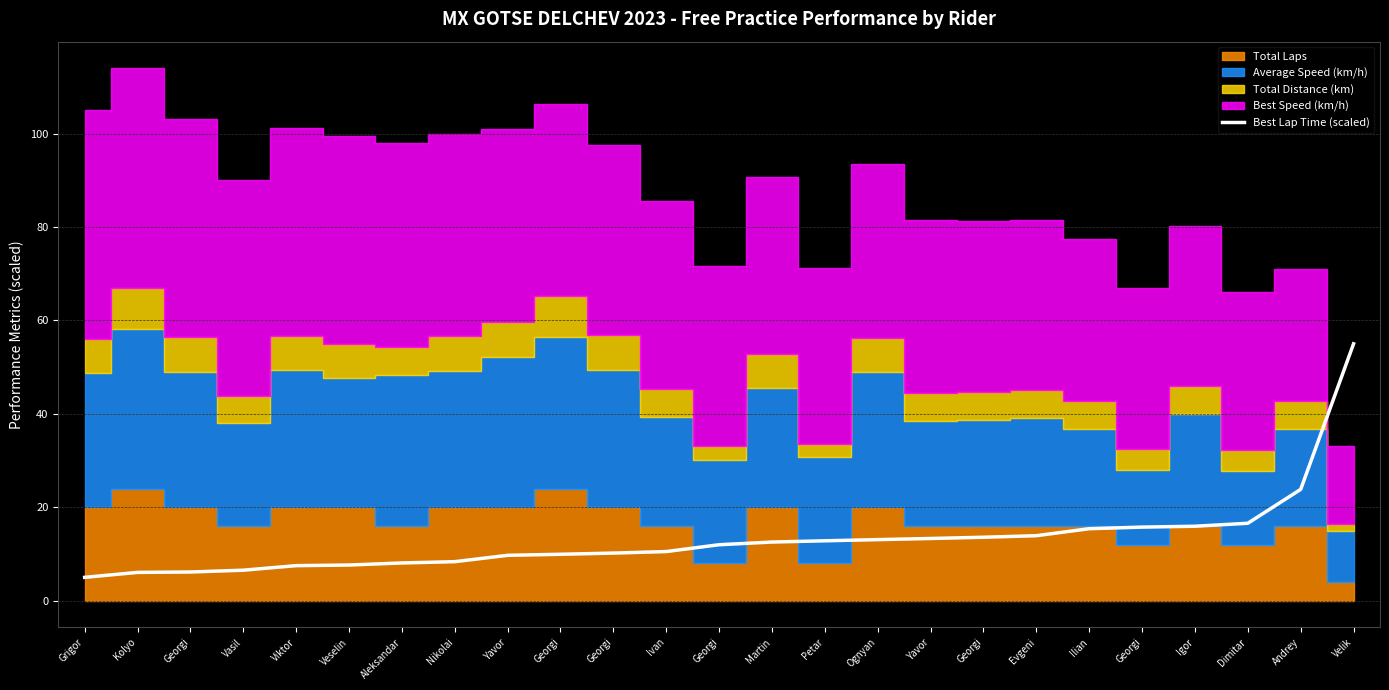

The chart shows a value of 16.7 at Yavor. True or false?

False